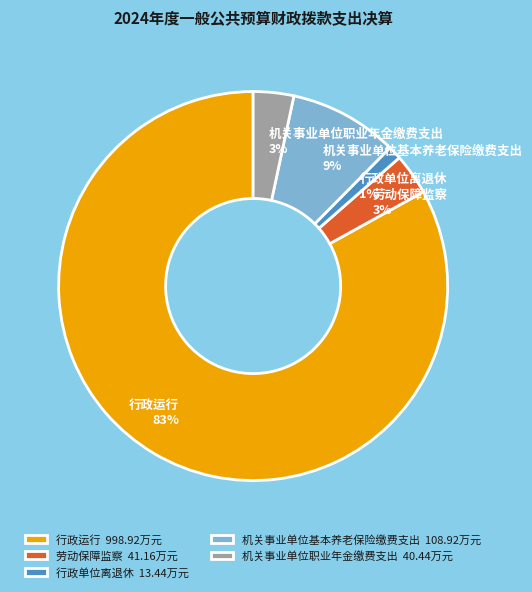

Combined, do 机关事业单位基本养老保险缴费支出 and 劳动保障监察 account for over 50%?

No